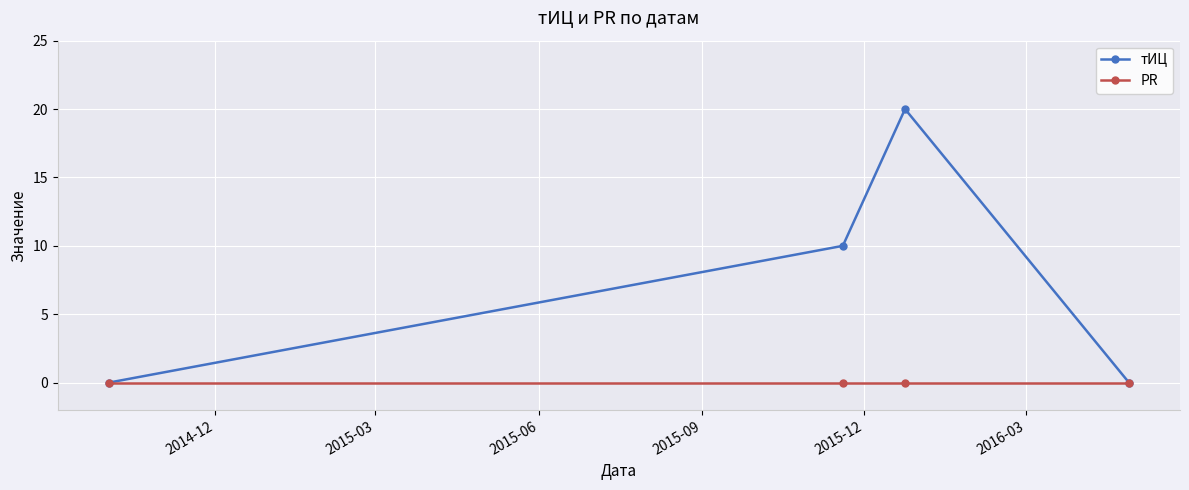

What is the value of the тИЦ point at the 2nd from the left?

10